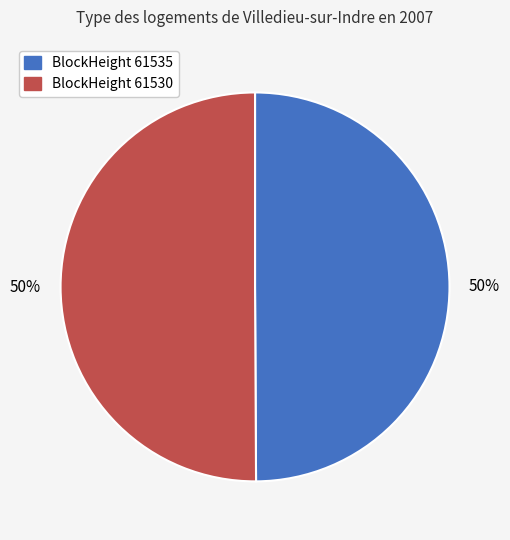

How many slices are in this pie chart?

2